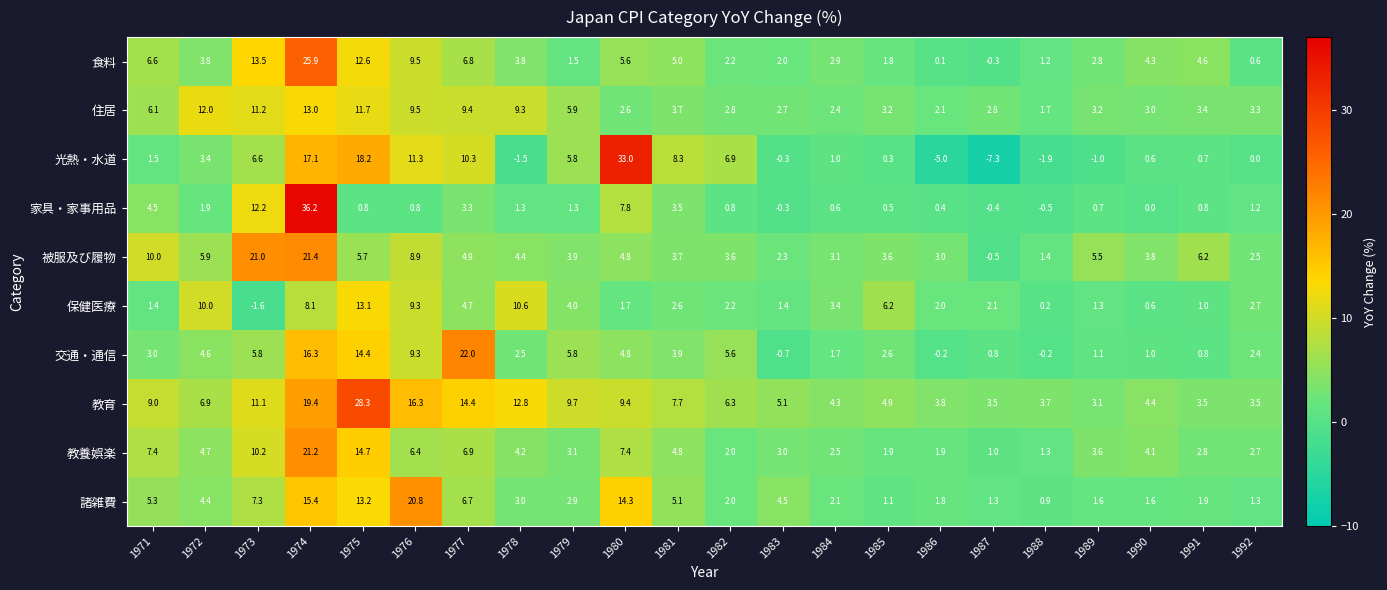

What is the sum of the 住居 values at 1971 and 1990?

9.1